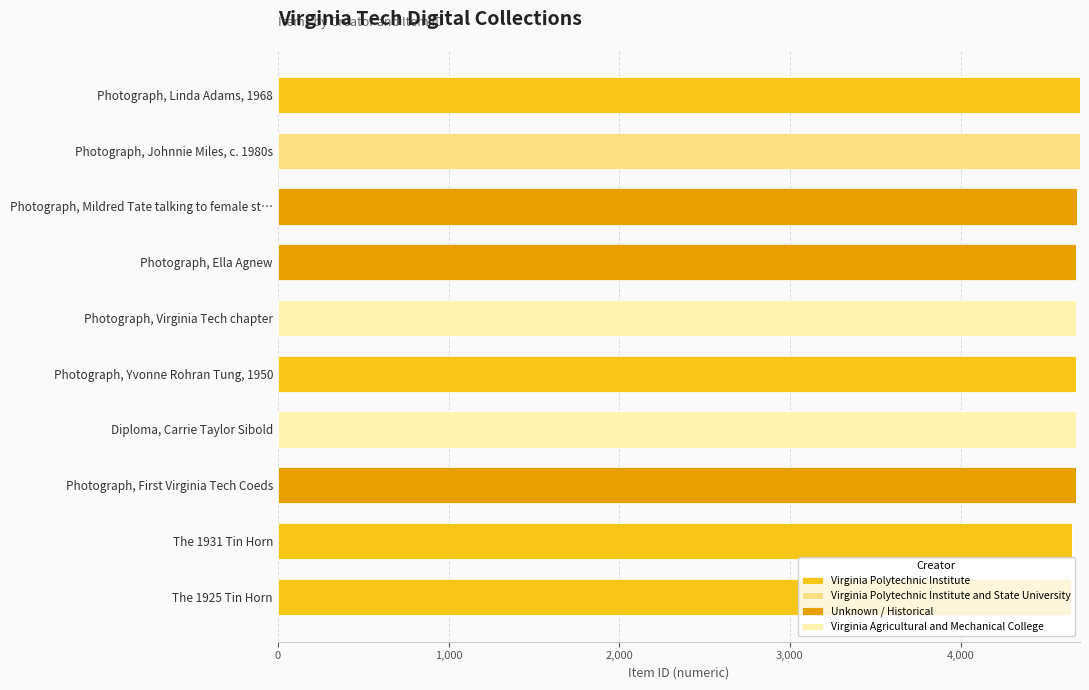

What is the maximum value for Virginia Polytechnic Institute?

4700